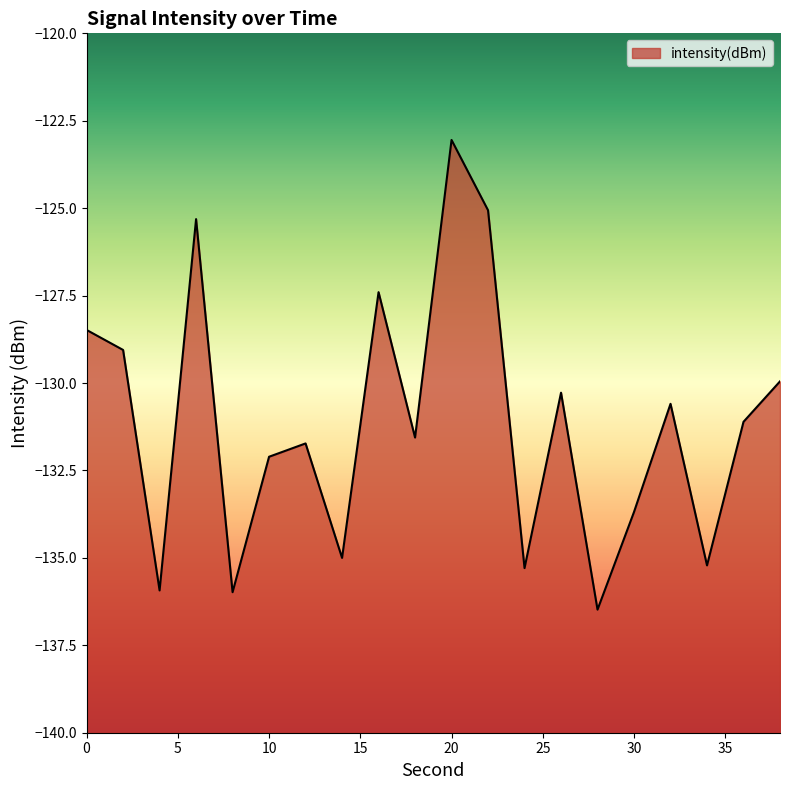

Reading left to right, extract all data points from this chart.

0=-128.5	2=-129.1	4=-135.9	6=-125.3	8=-136.0	10=-132.1	12=-131.7	14=-135.0	16=-127.4	18=-131.6	20=-123.0	22=-125.1	24=-135.3	26=-130.3	28=-136.5	30=-133.7	32=-130.6	34=-135.2	36=-131.1	38=-130.0